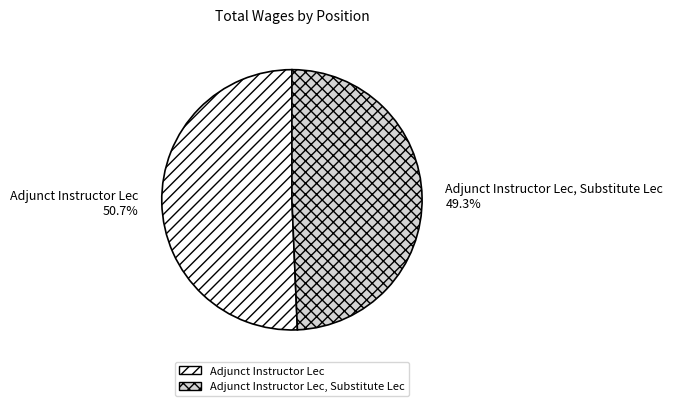

What is the total percentage of Adjunct Instructor Lec, Substitute Lec and Adjunct Instructor Lec?

100.0%